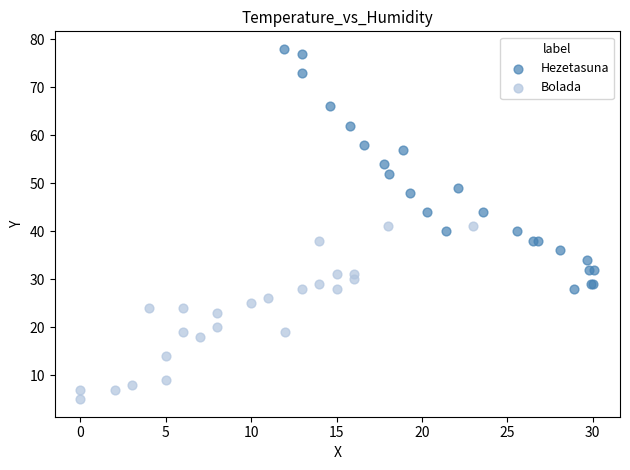

Which series reaches the maximum Y coordinate?

Hezetasuna